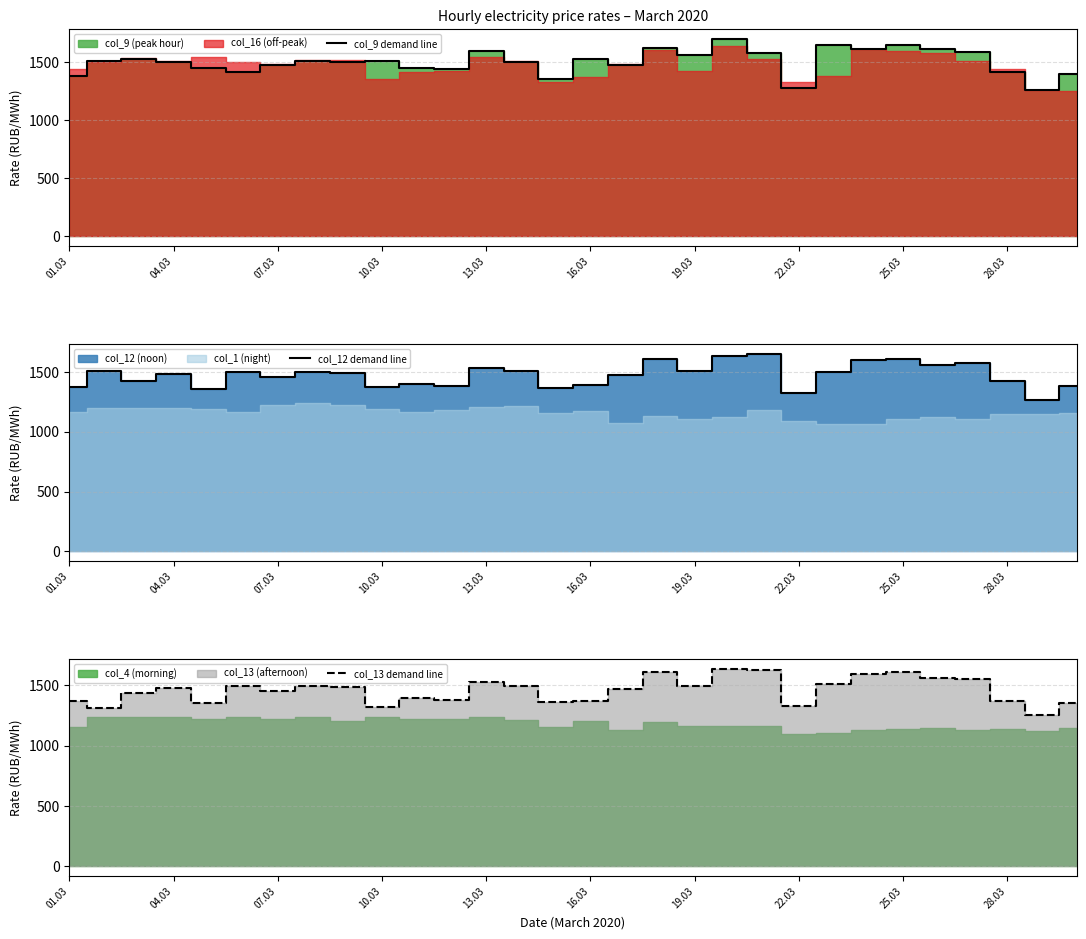

Which series has the largest total across all categories?

col_9 demand line